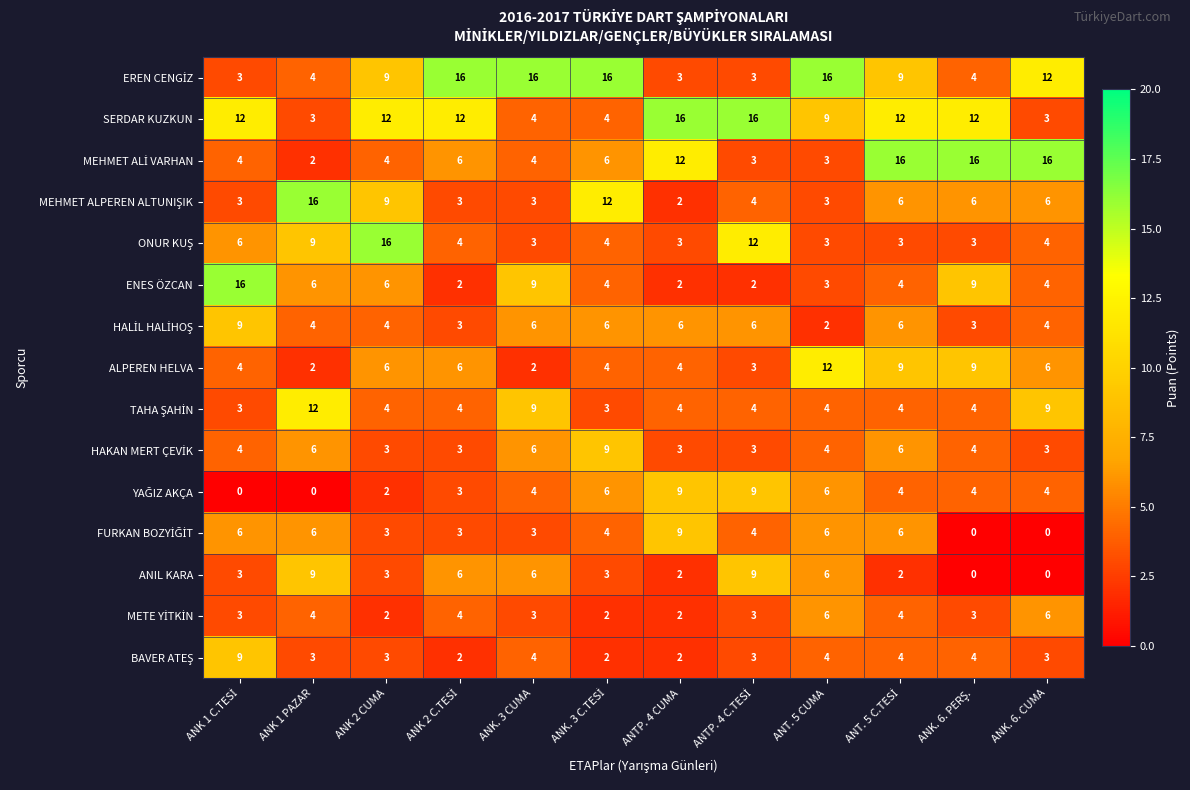

How many data points does each series have?

12